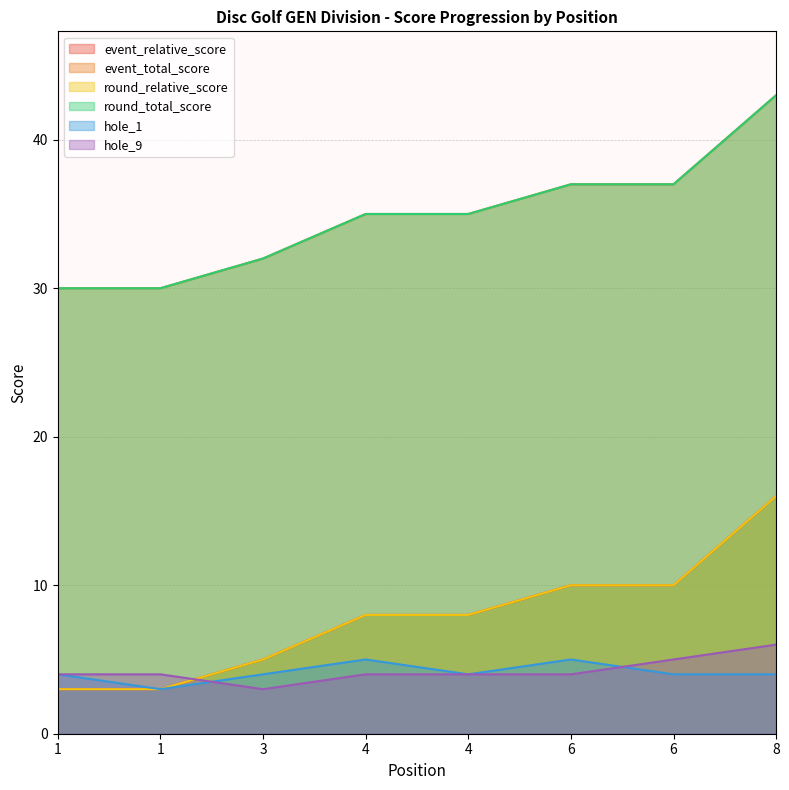

The event_total_score series shows 30 at 1. True or false?

True